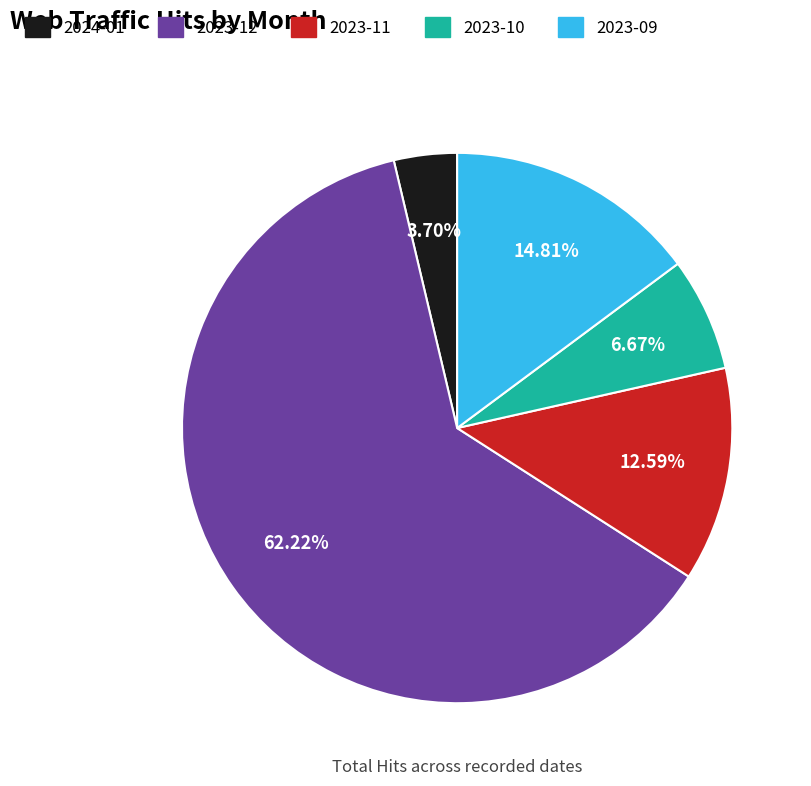

Is there a majority slice in this chart?

Yes